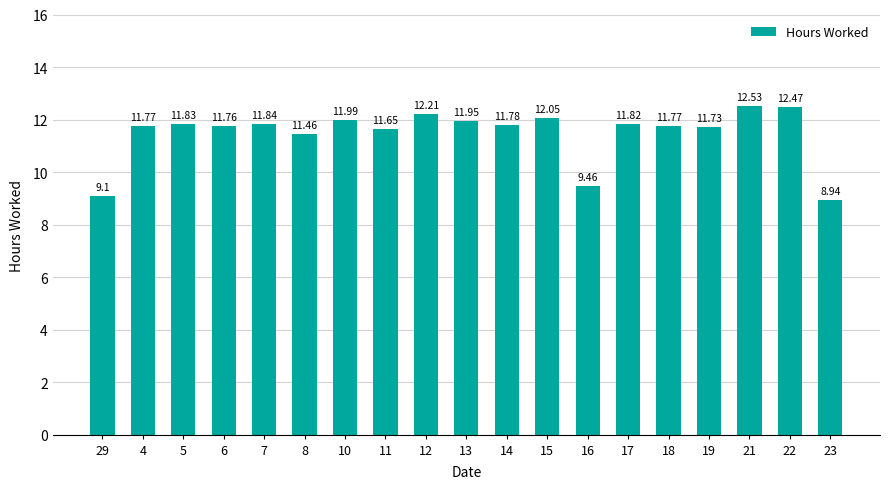

How many data points are less than 11?

3